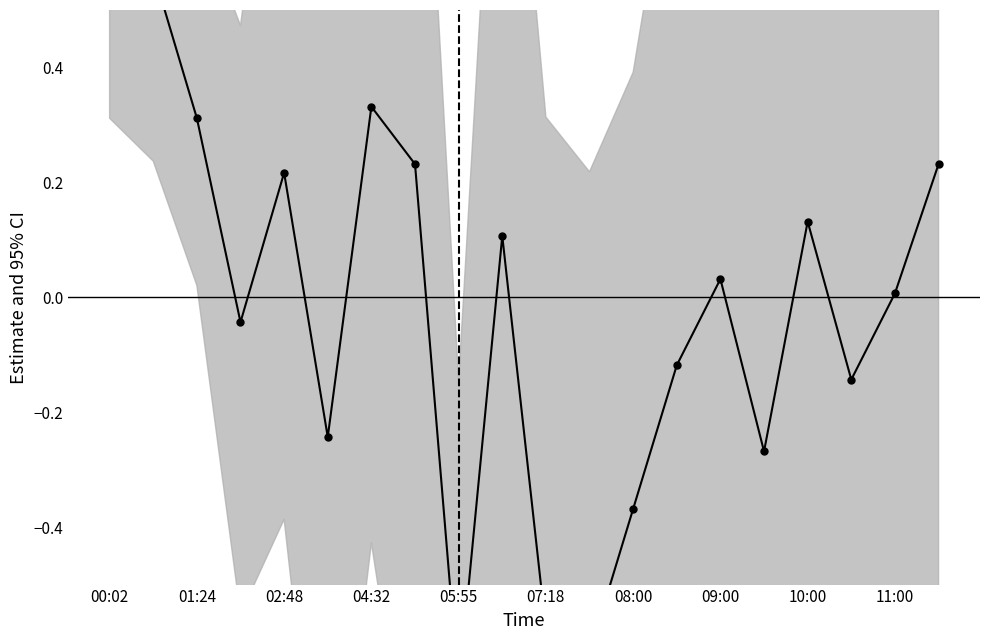

Reading right to left, list all the values displayed in this chart.

0.2	0.0	-0.1	0.1	-0.3	0.0	-0.1	-0.4	-0.6	-0.6	0.1	-0.7	0.2	0.3	-0.2	0.2	-0.0	0.3	0.6	0.9